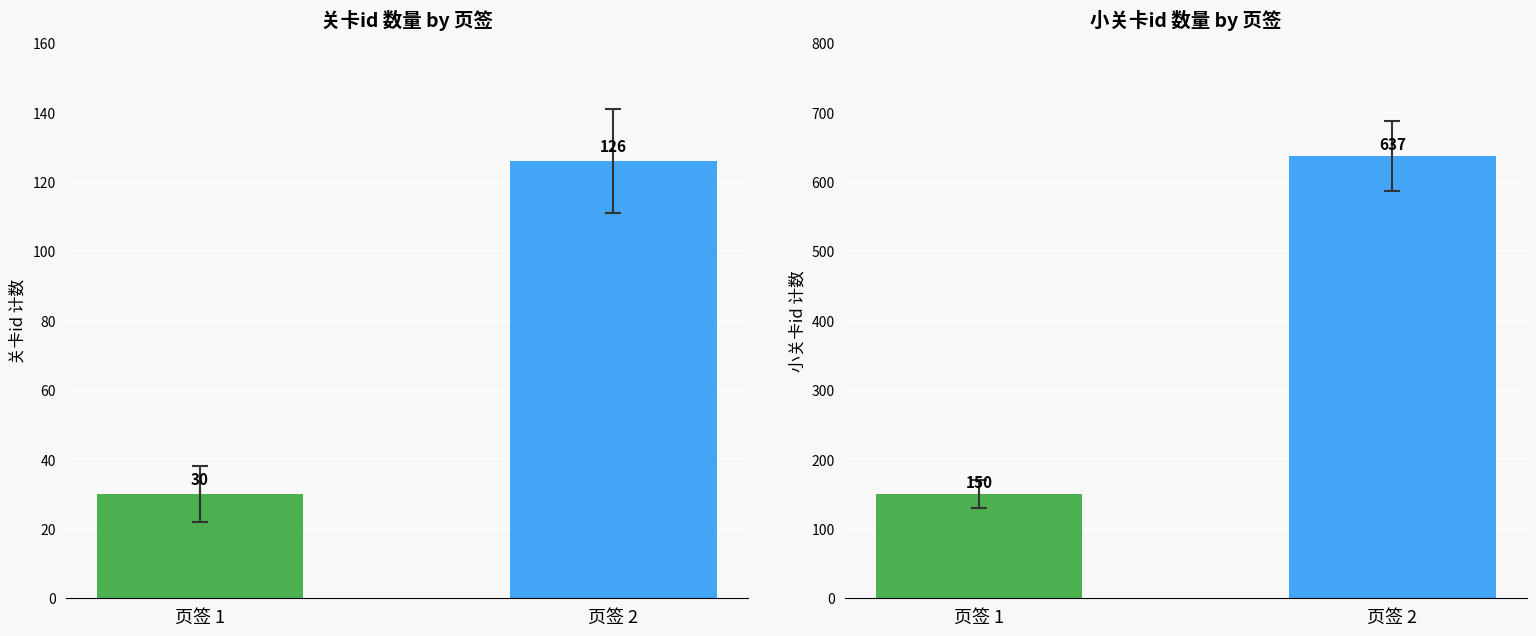

How many categories are shown in the chart?

2